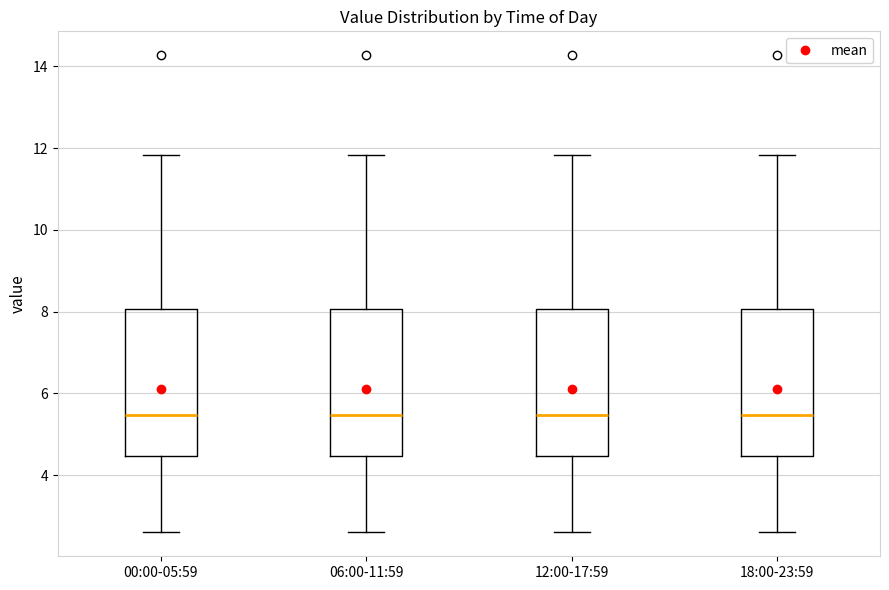

Where is the upper edge of the box for 12:00-17:59 on the y-axis? The values are not printed on the chart, so give them approximately, as read against the axis.

8.0